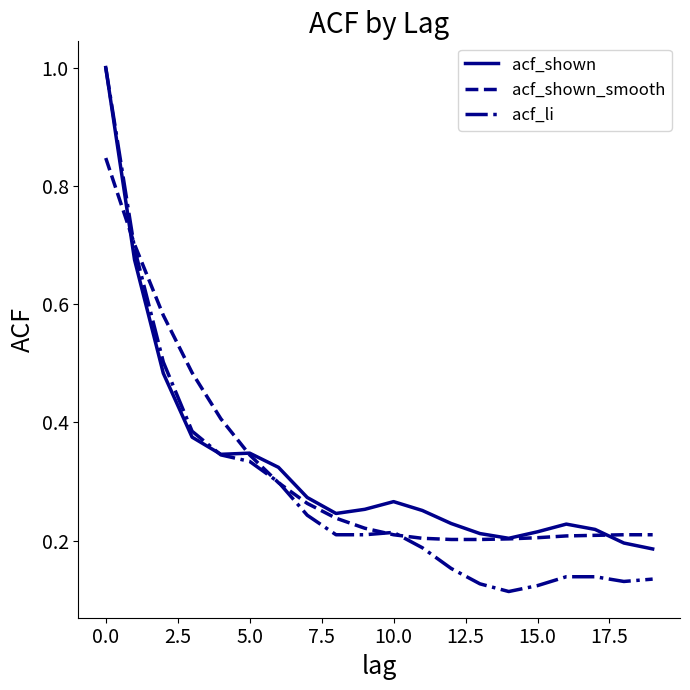

What is the greatest value displayed?

1.0